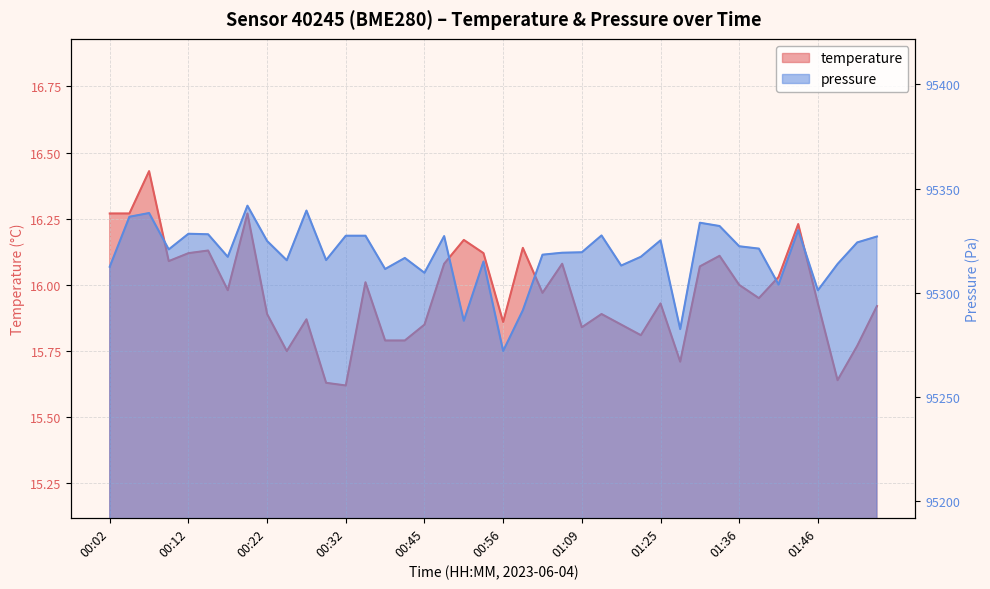

List the labels in order of temperature value, smallest first.

00:32, 00:29, 01:49, 01:28, 00:24, 01:51, 00:36, 00:39, 01:20, 01:09, 00:45, 01:17, 00:56, 00:27, 00:22, 01:12, 01:54, 01:25, 01:46, 01:39, 01:04, 00:17, 01:36, 00:34, 01:41, 01:31, 00:48, 01:06, 00:09, 01:33, 00:12, 00:53, 00:14, 00:59, 00:51, 01:44, 00:02, 00:04, 00:19, 00:07